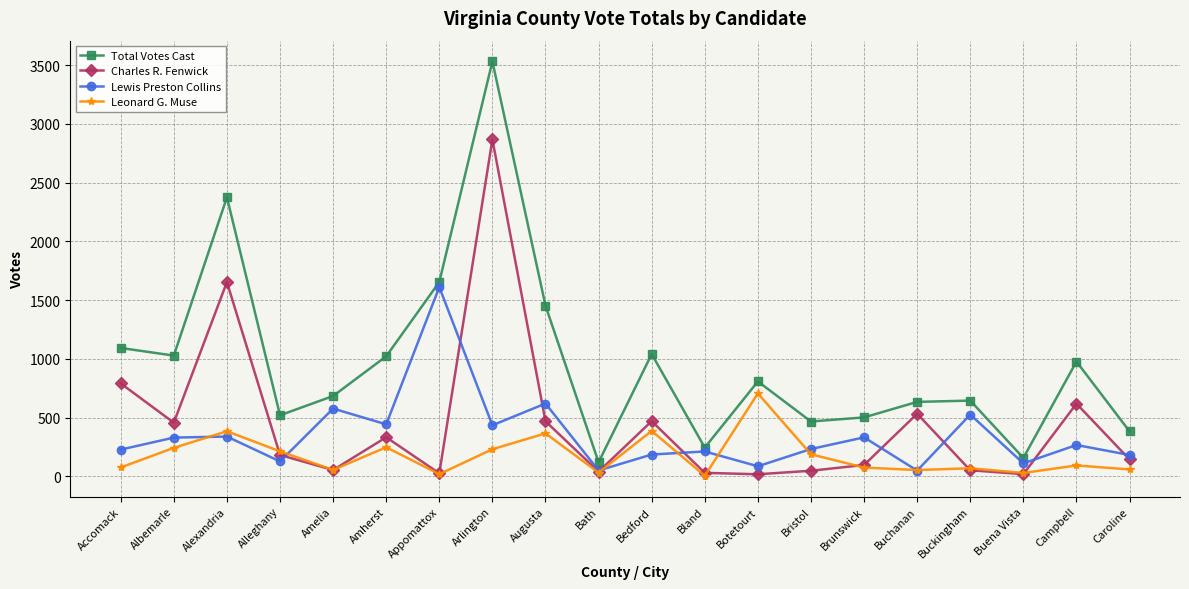

The value of Total Votes Cast at Albemarle is 1027. True or false?

True